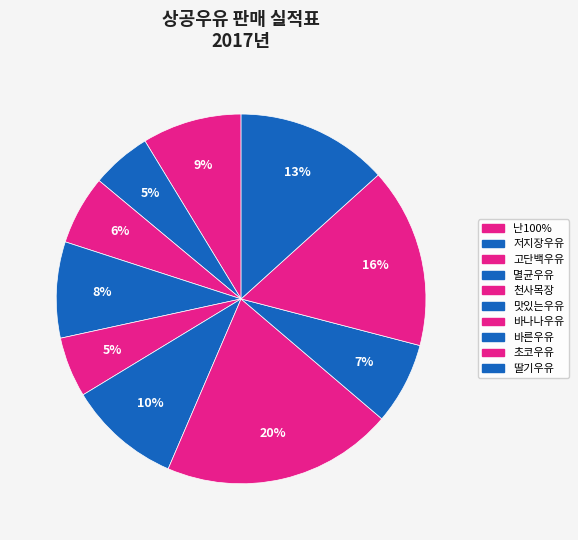

Rank the categories by value from lowest to highest.

저지장우유, 천사목장, 고단백우유, 바른우유, 멸균우유, 난100%, 맛있는우유, 딸기우유, 초코우유, 바나나우유